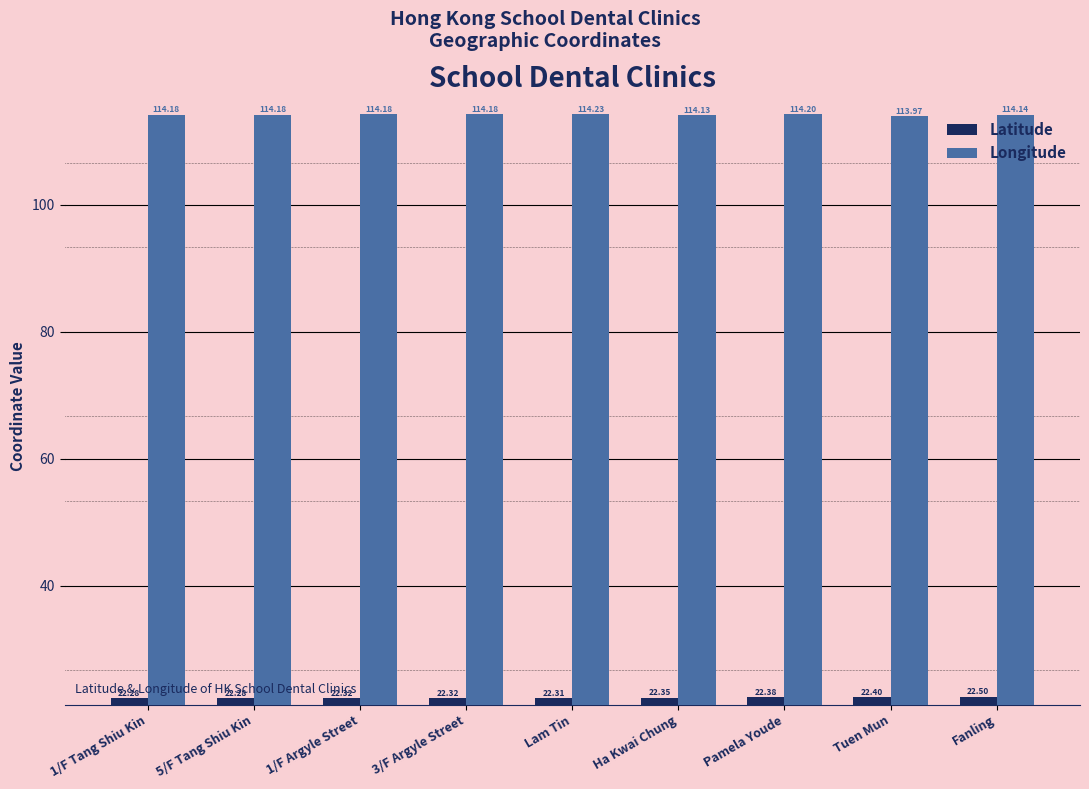

At how many categories does at least one series exceed 100?

9